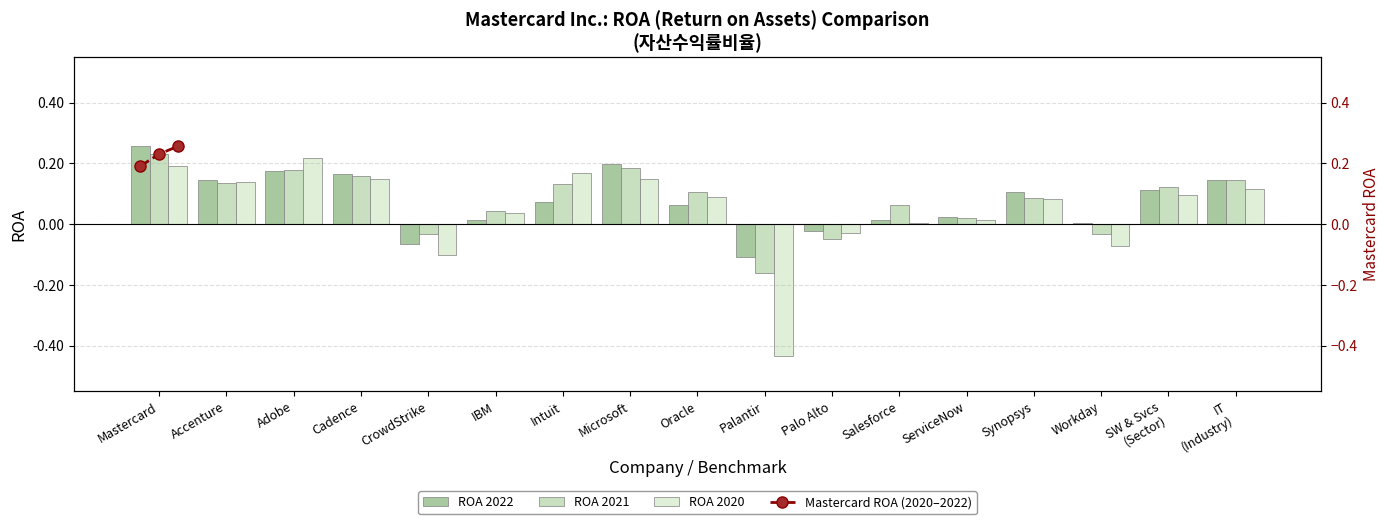

What is the value of the roa_2022 bar at the 4th from the left?

0.2